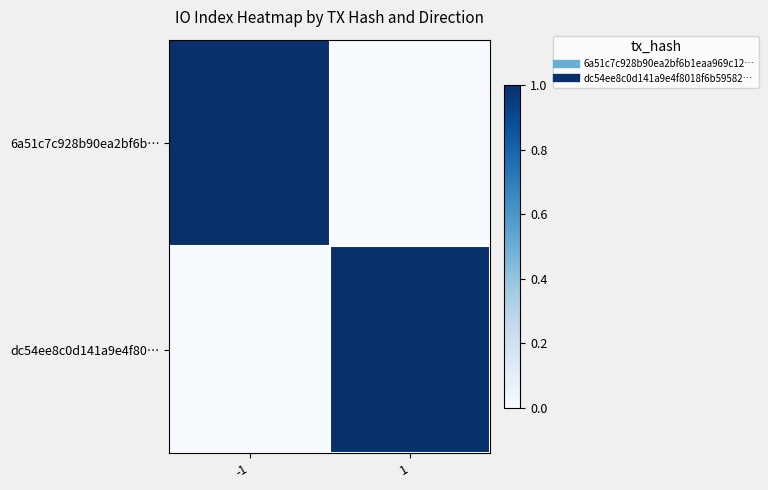

Reading right to left, what are all the values shown in this chart?

6a51c7c928b90ea2bf6b…: 1=0	-1=1
dc54ee8c0d141a9e4f80…: 1=1	-1=0